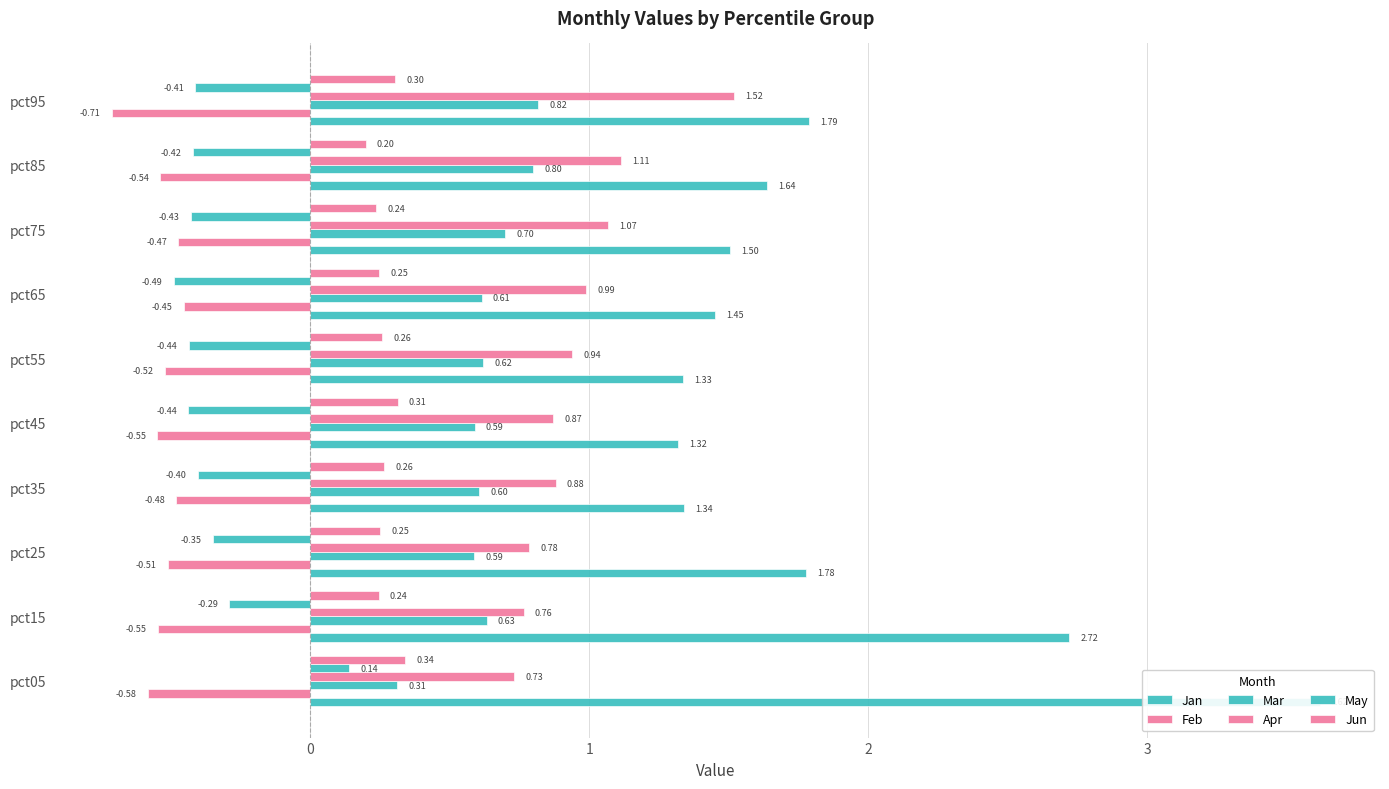

Is the value of Feb at pct25 greater than the value of Mar at pct45?

No